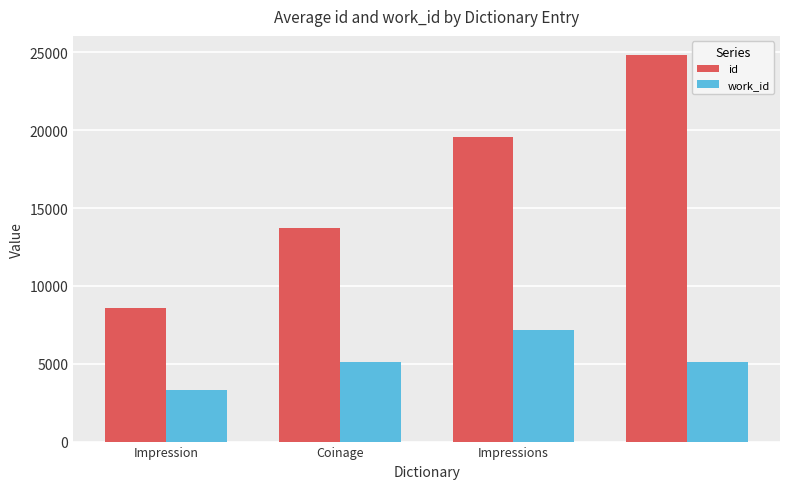

What is the difference between the maximum and second lowest values in the work_id series?

2094